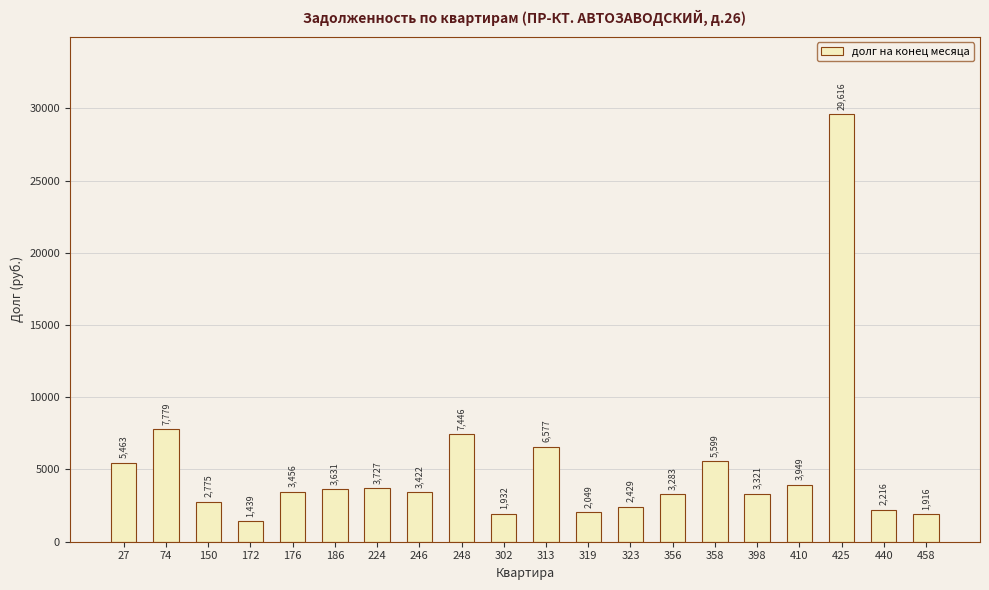

What is the approximate value at 398?

3321.4